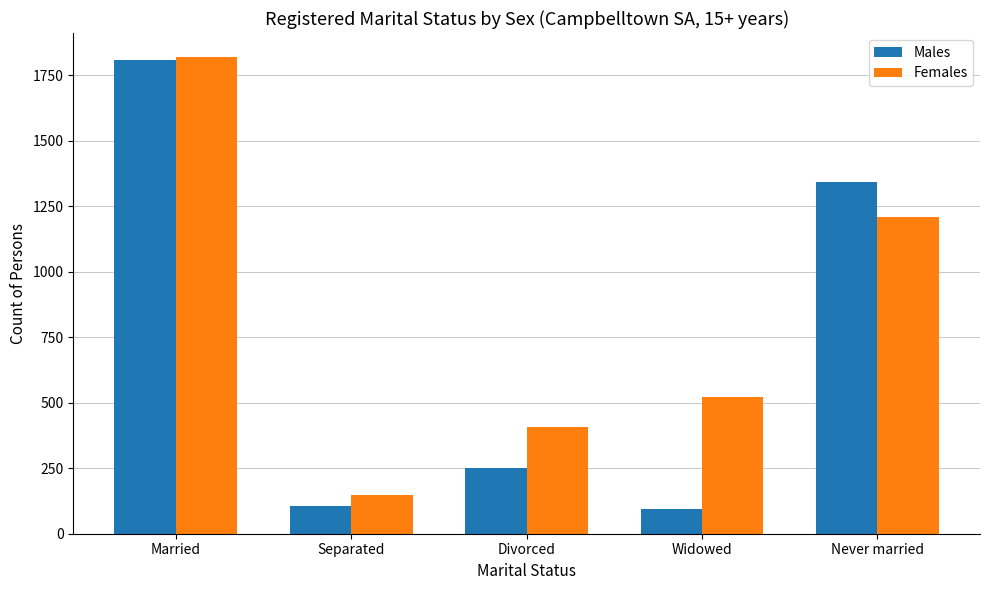

What is the total value across all series at Divorced?

658